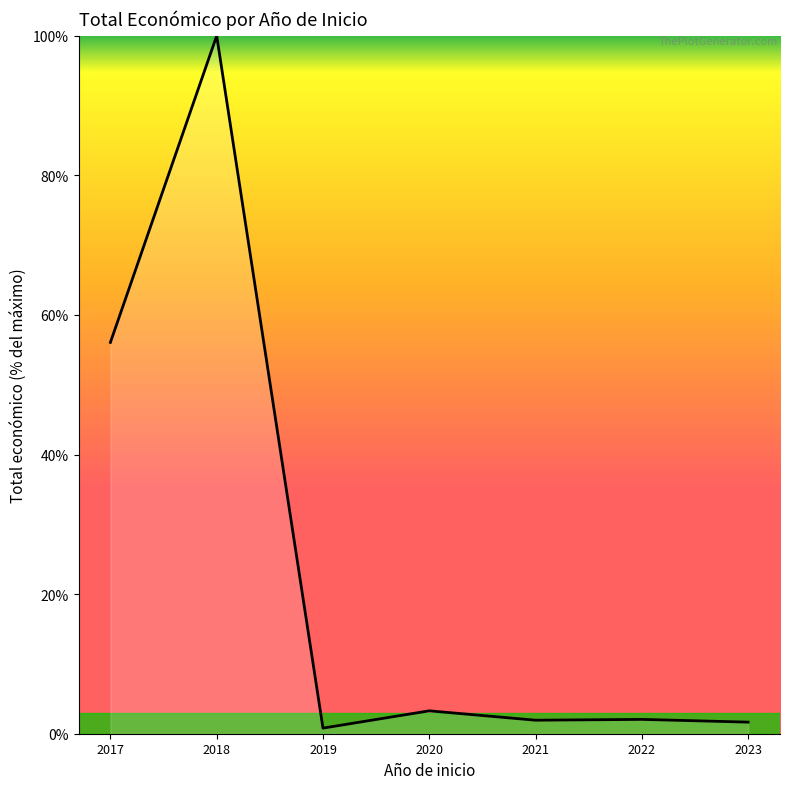

True or false: there are more than 1 points higher than both neighbors.

True